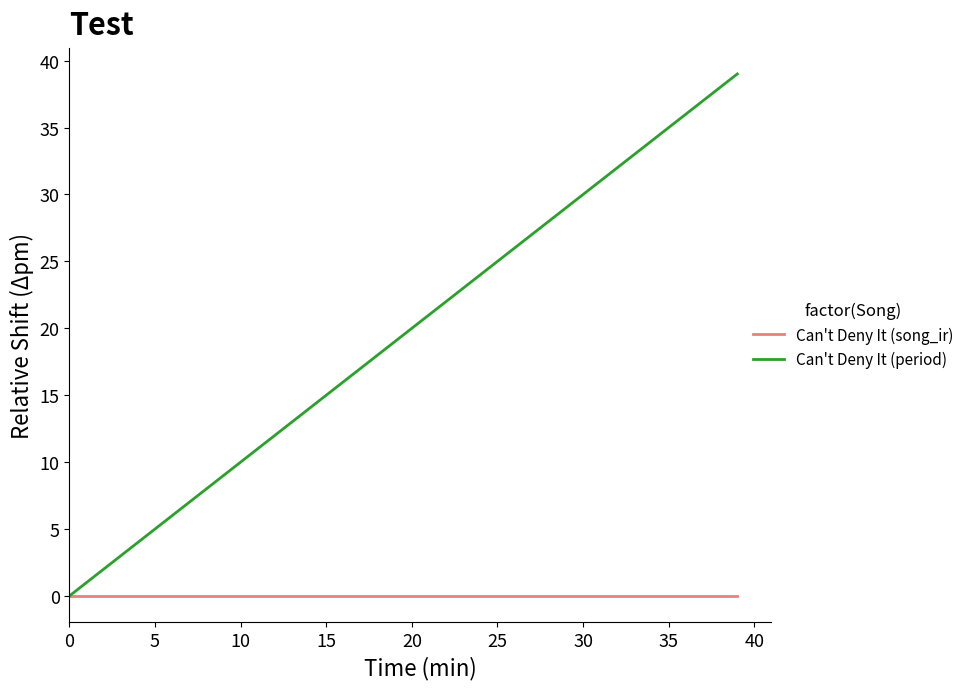

What are all the series names shown in the legend?

Can't Deny It (song_ir), Can't Deny It (period)